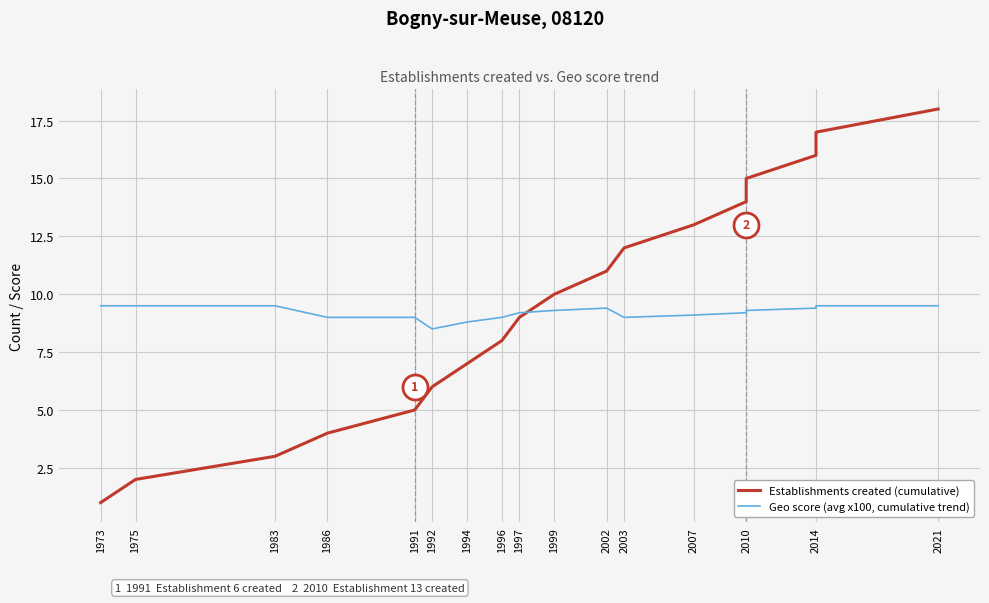

What are all the series names shown in the legend?

Establishments created (cumulative), Geo score (avg x100, cumulative trend)